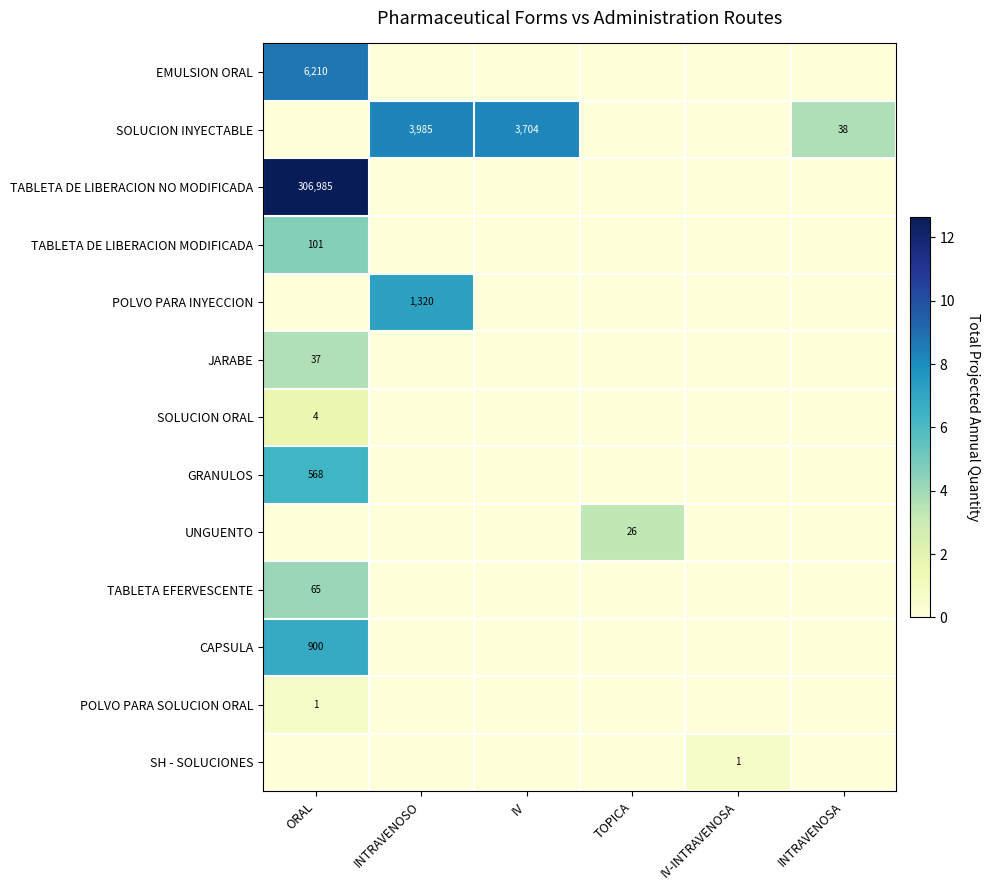

Is it true that POLVO PARA SOLUCION ORAL equals 0 at ORAL?

False